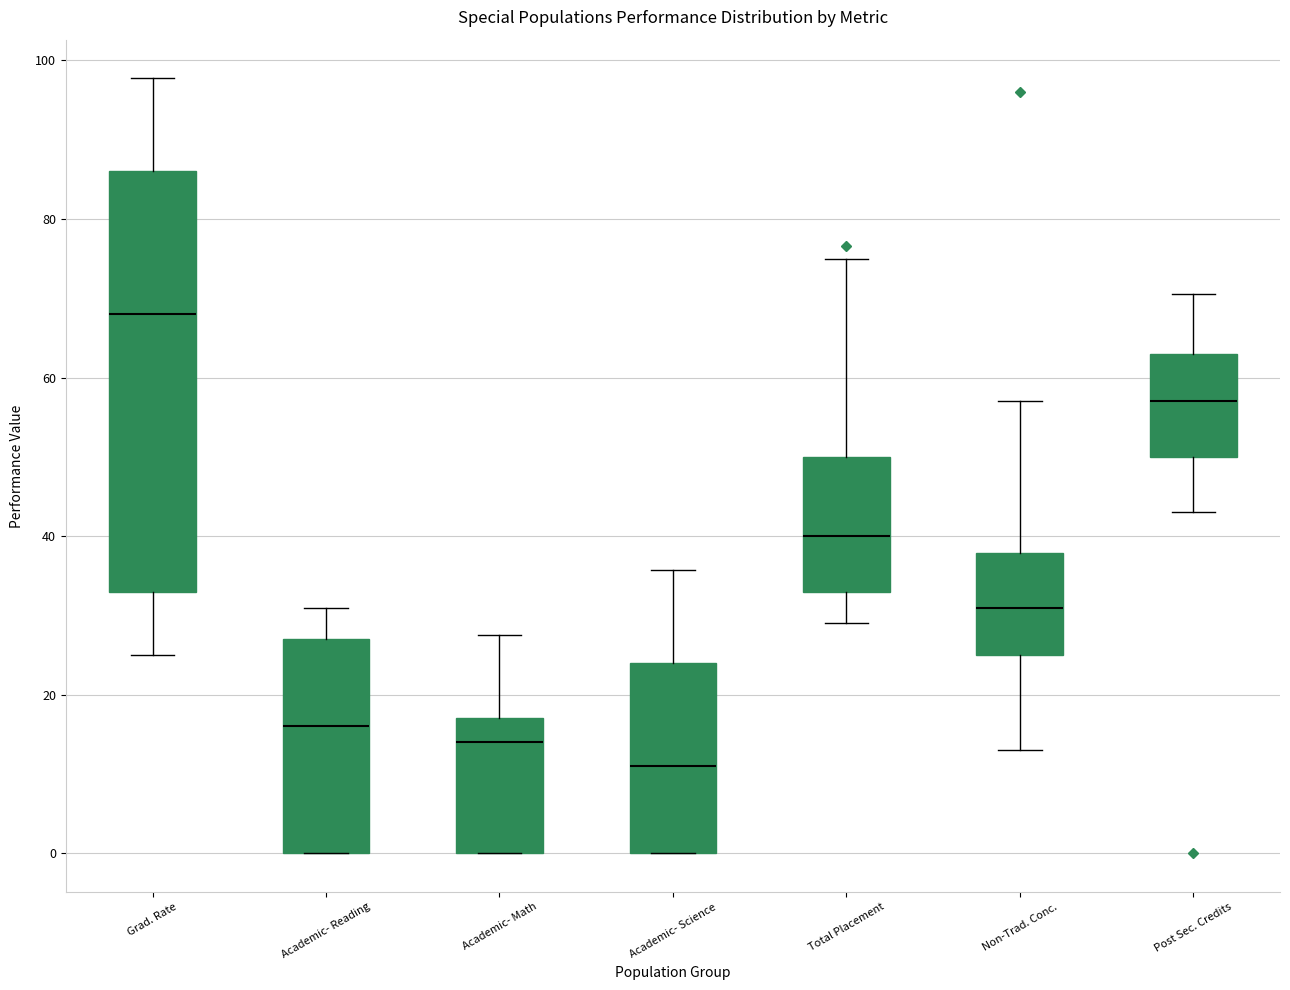

Which box has the highest median line?

Grad. Rate